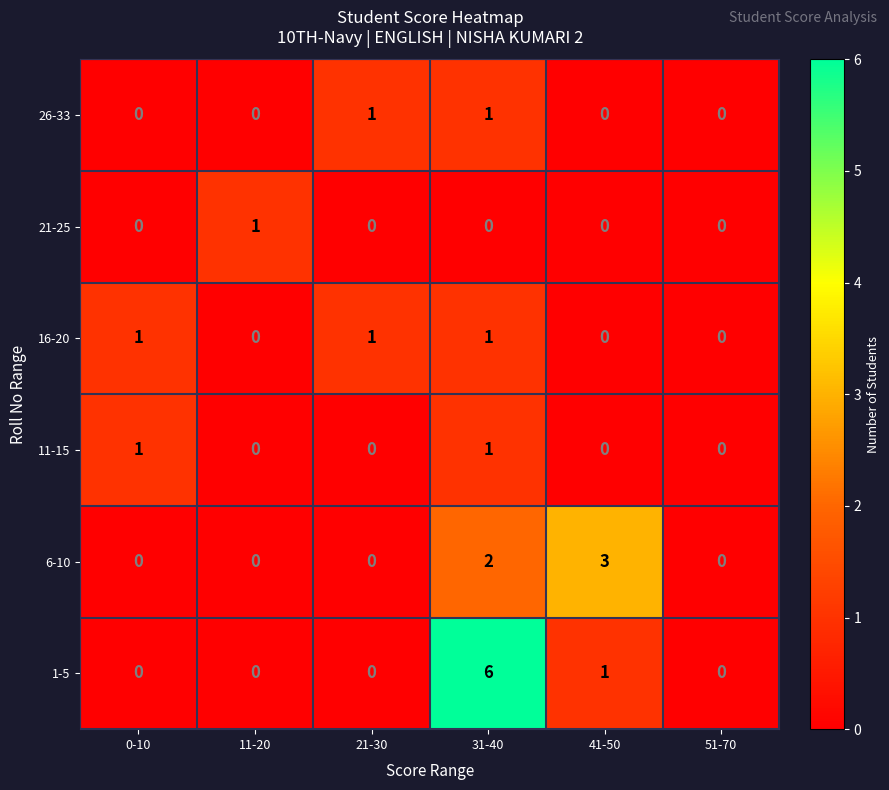

The 21-25 series shows 0 at 0-10. True or false?

True